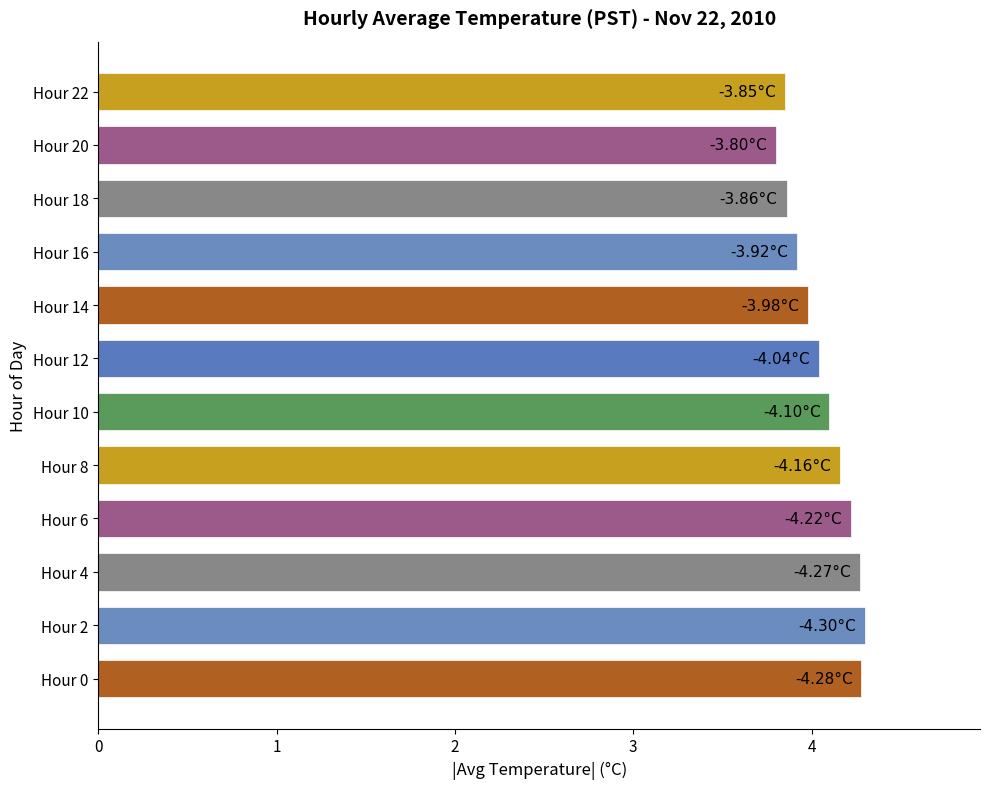

At which category does the chart reach its minimum across all series?

Hour 20